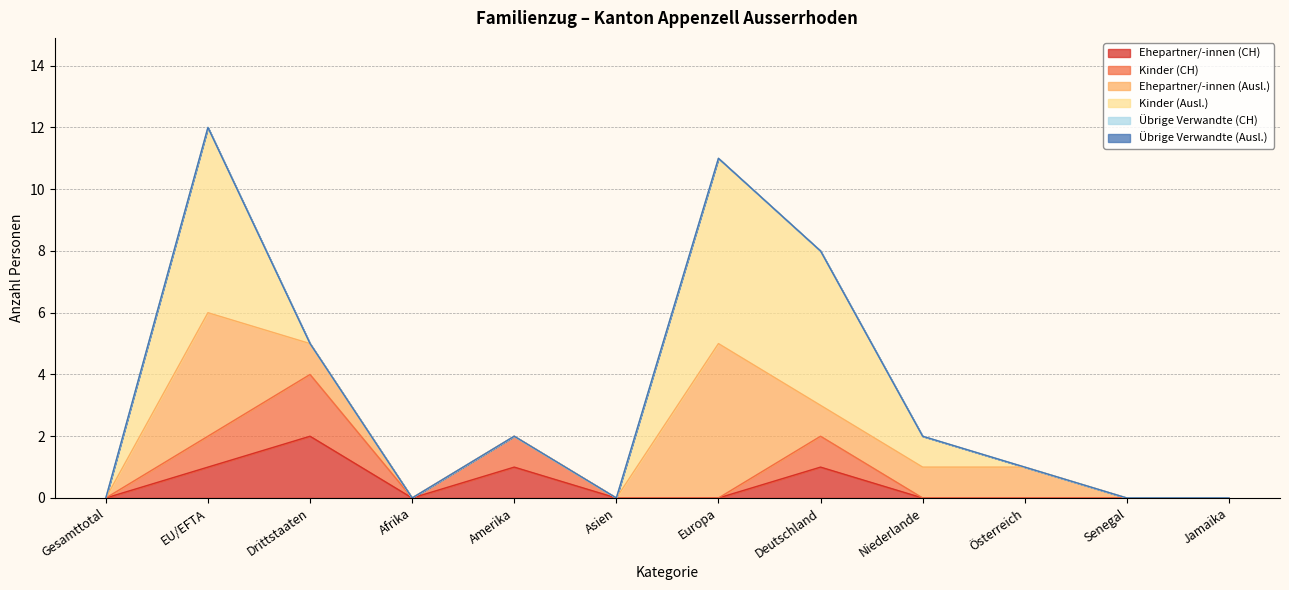

What is the label of the 9th point from the left?

Niederlande